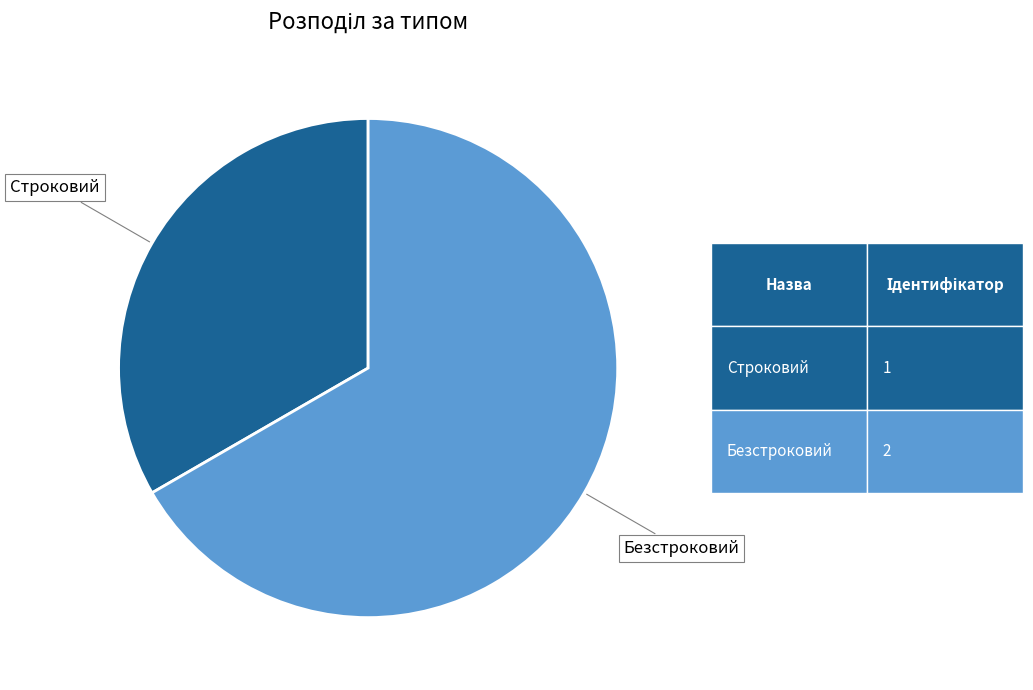

Does any single category account for the majority?

Yes